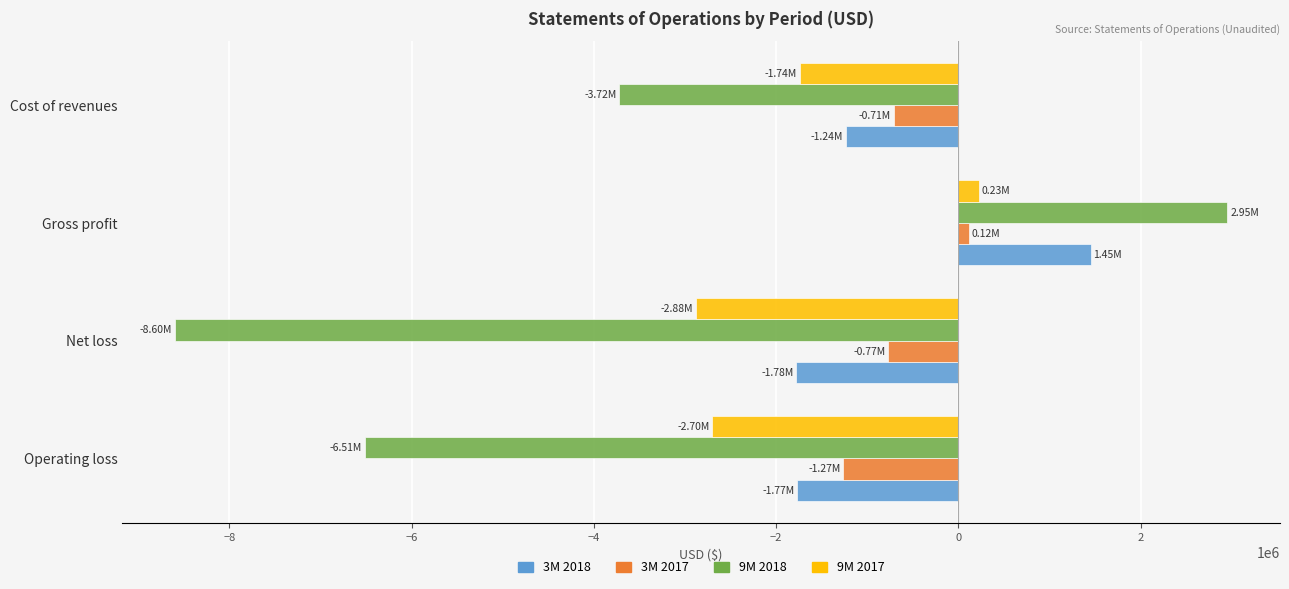

Is the value of 3M 2017 at Cost of revenues greater than the value of 9M 2017 at Net loss?

Yes